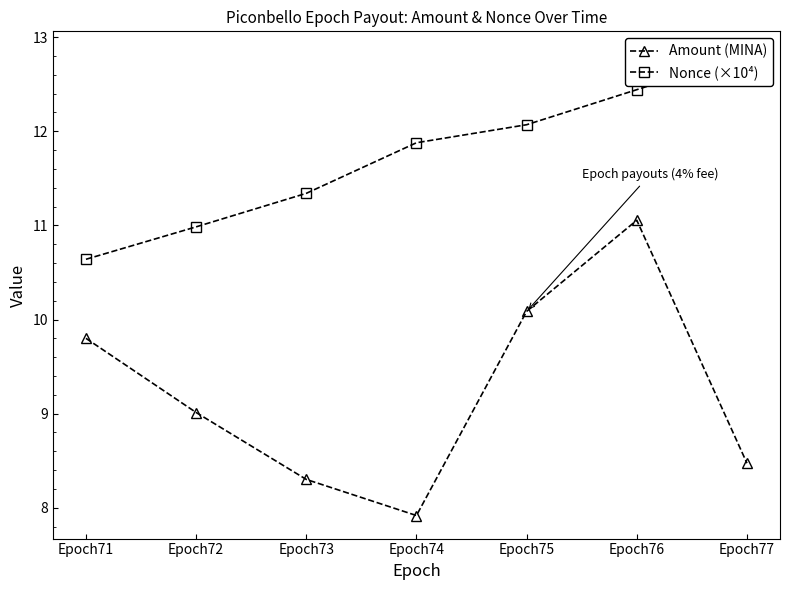

Rank the series at Epoch76 from highest to lowest value.

Nonce (×10⁴), Amount (MINA)